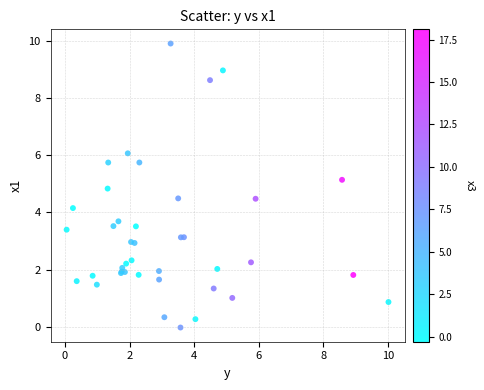

What Y value in the scatter plot is closest to 4?

4.1